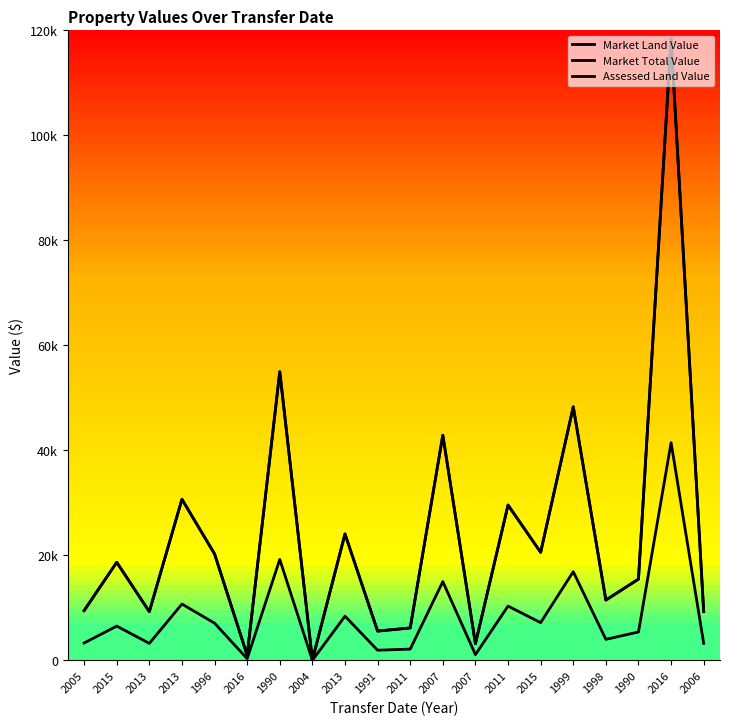

What is the label of the 6th point from the left?

2016